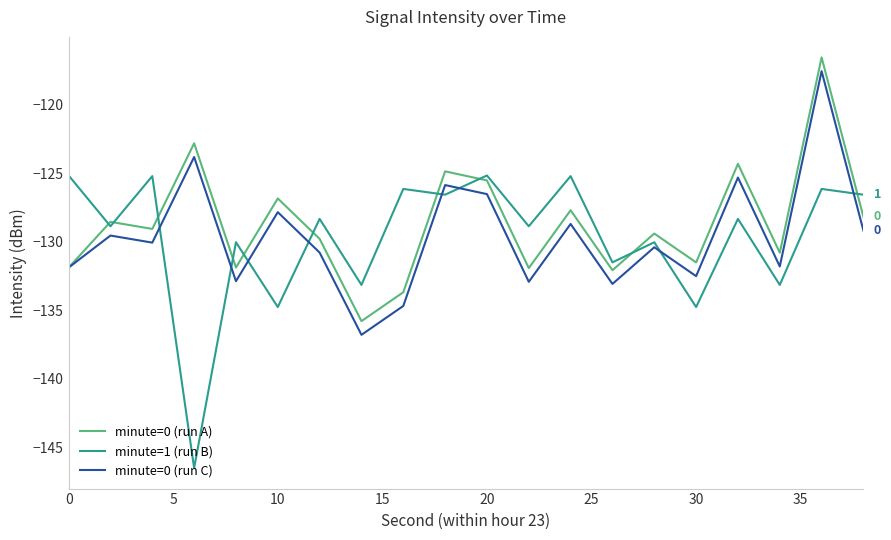

What is the minimum value for minute=0 (run C)?

-136.8